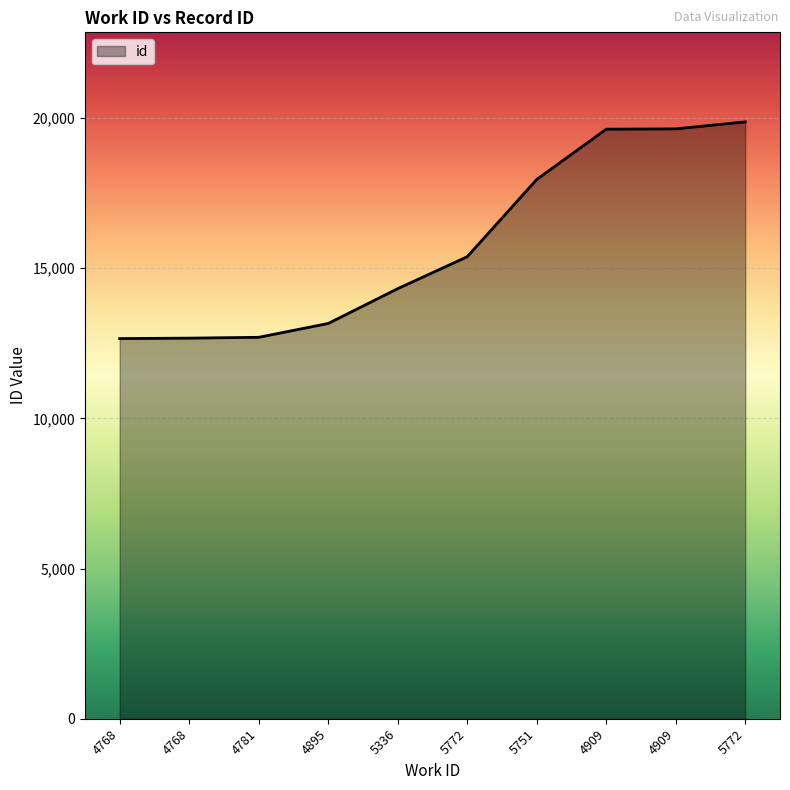

How many lines are shown in the chart?

1